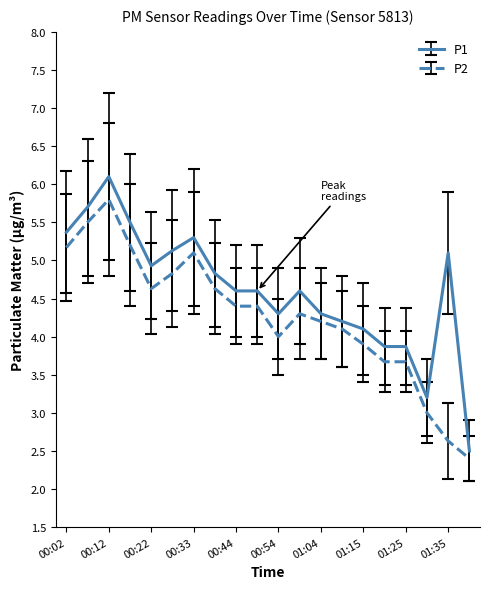

Is this an area chart (filled region under the line)?

No